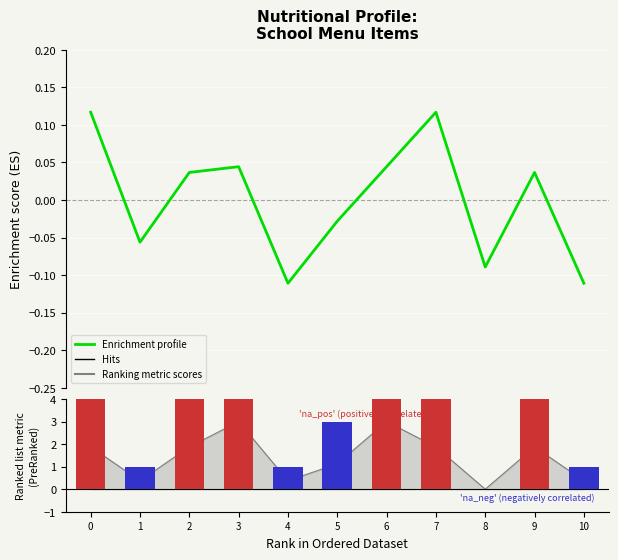

Is it true that Белки equals -4.4 at 8?

False